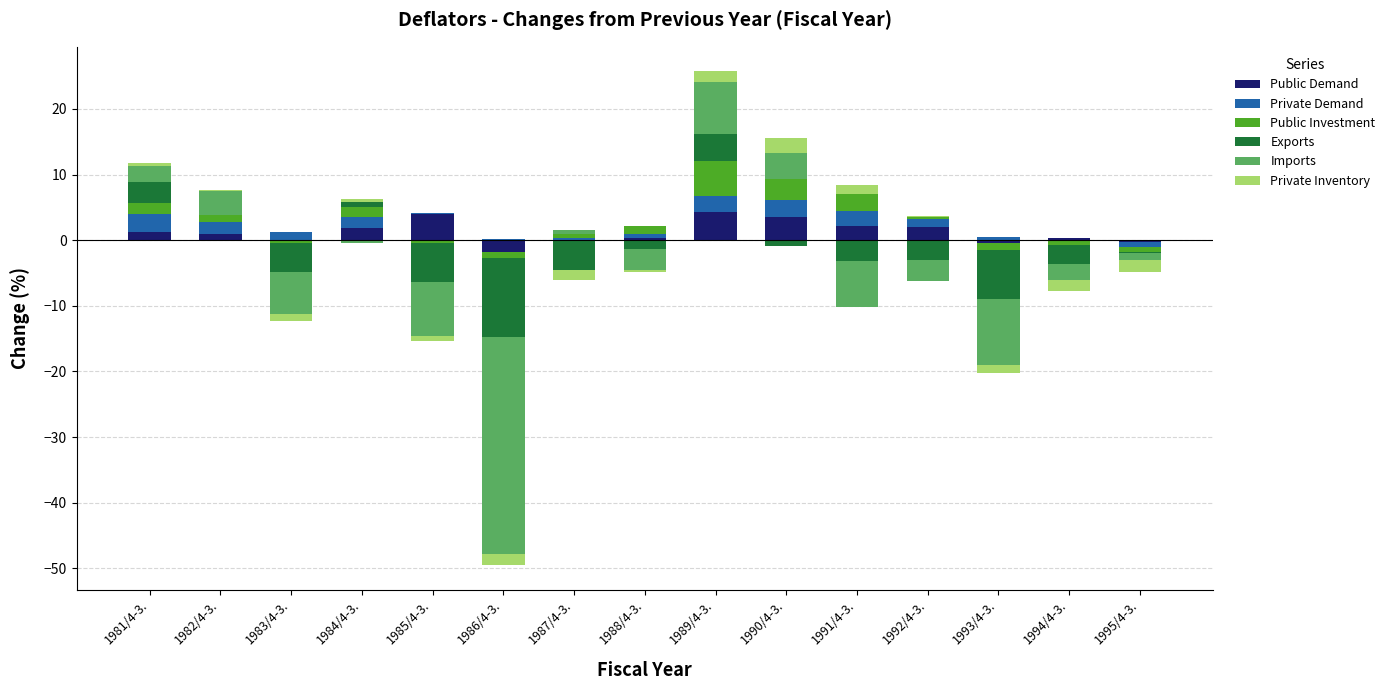

Is it true that Private Inventory equals 0.4 at 1981/4-3.?

True